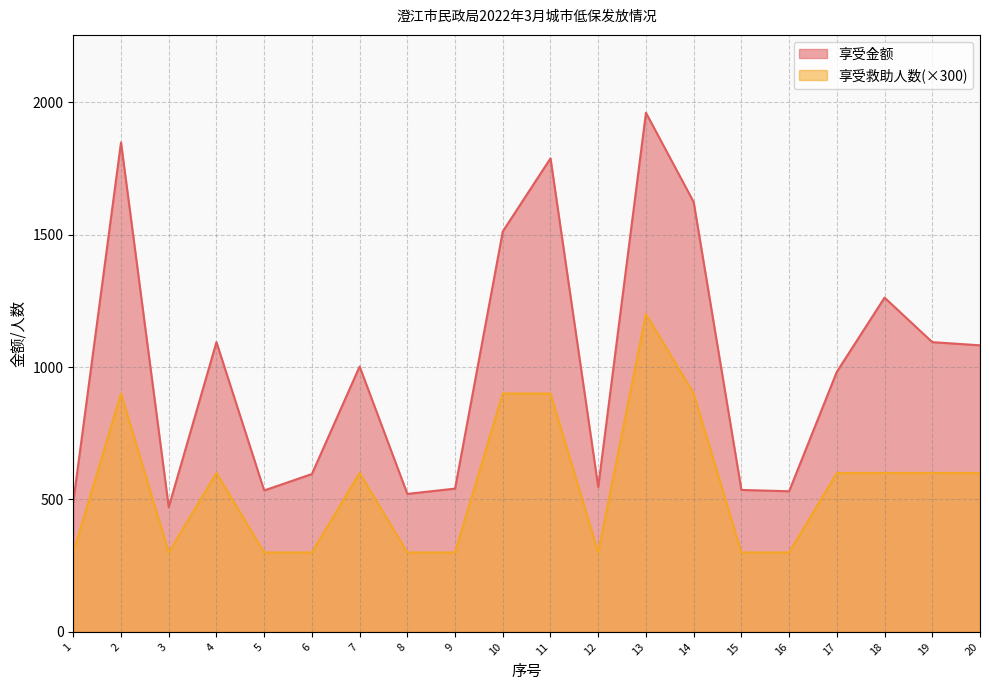

At 1, list the series in order from smallest to largest.

享受救助人数(×300), 享受金额